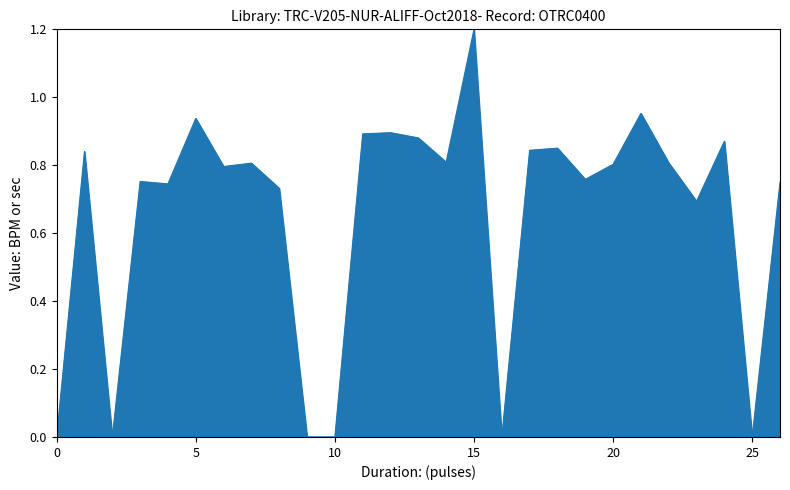

What is the maximum value shown in the chart?

1.2